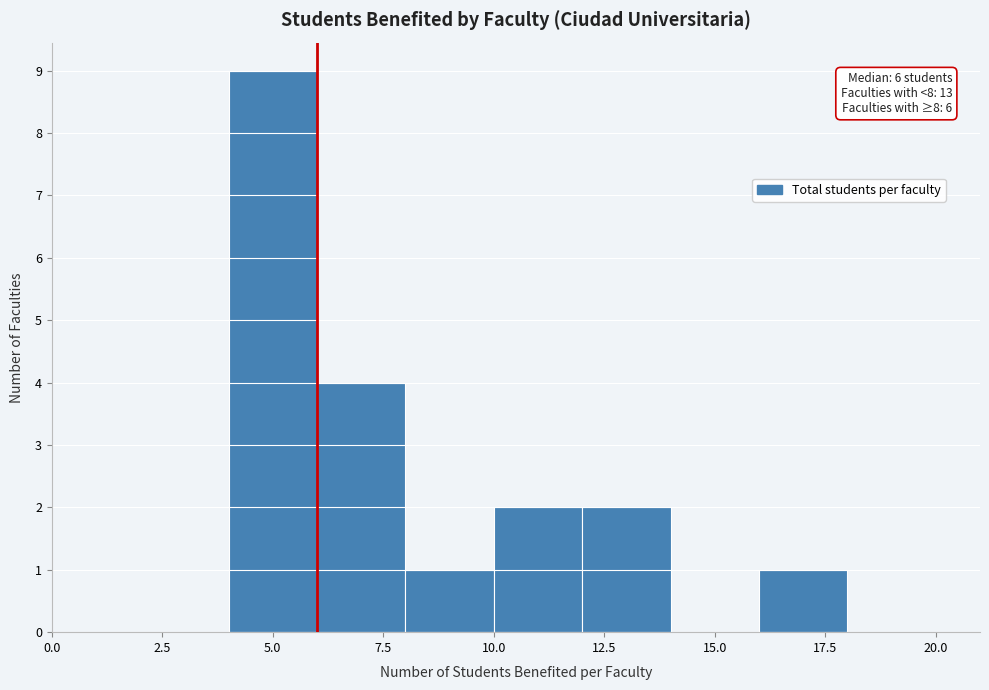

Over which range of the x-axis is the bar tallest?

4 to 6